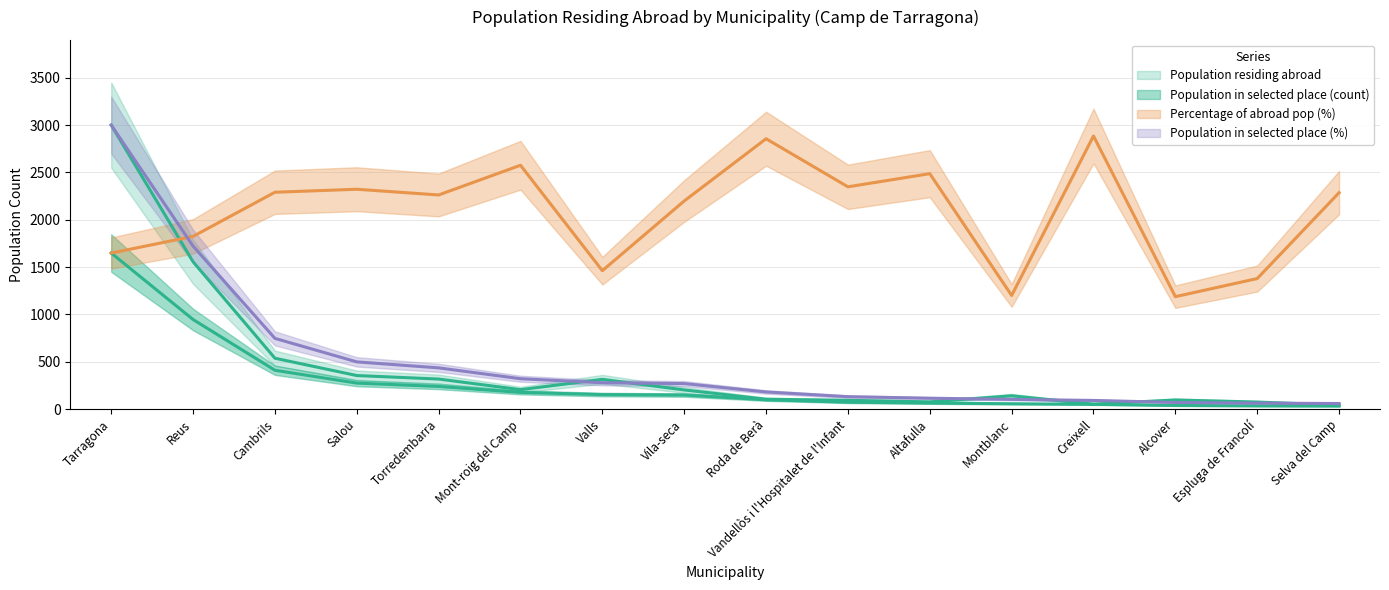

What is the total value across all series at Espluga de Francolí?

1548.8